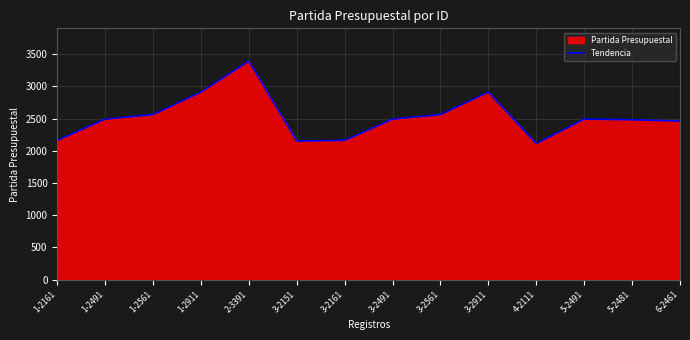

Read the value at 4-2111.

2111